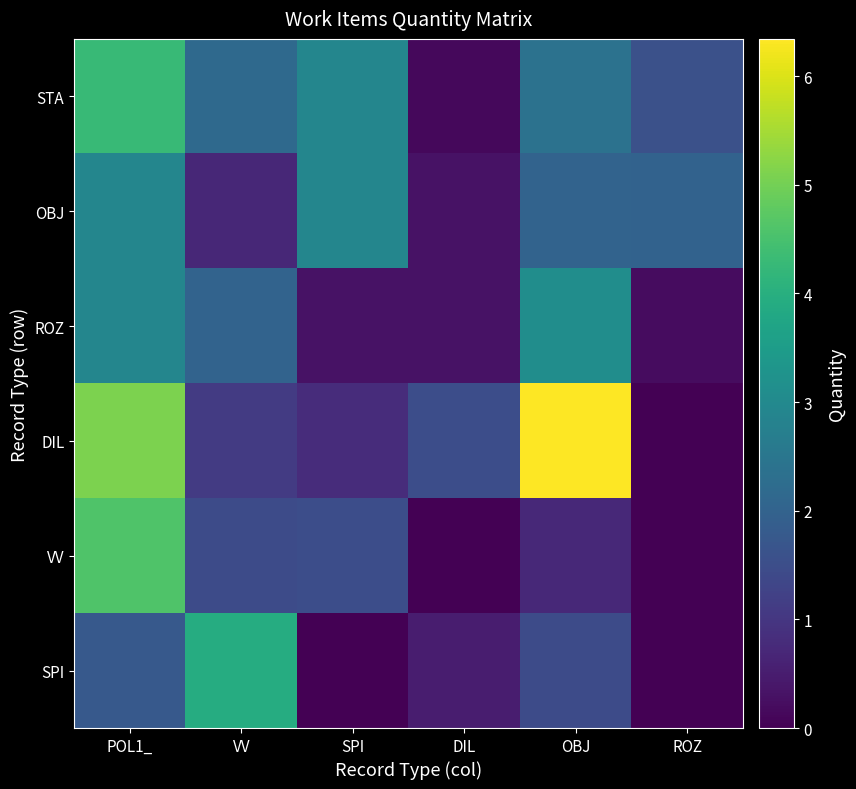

Which has a higher value, OBJ or ROZ?

OBJ